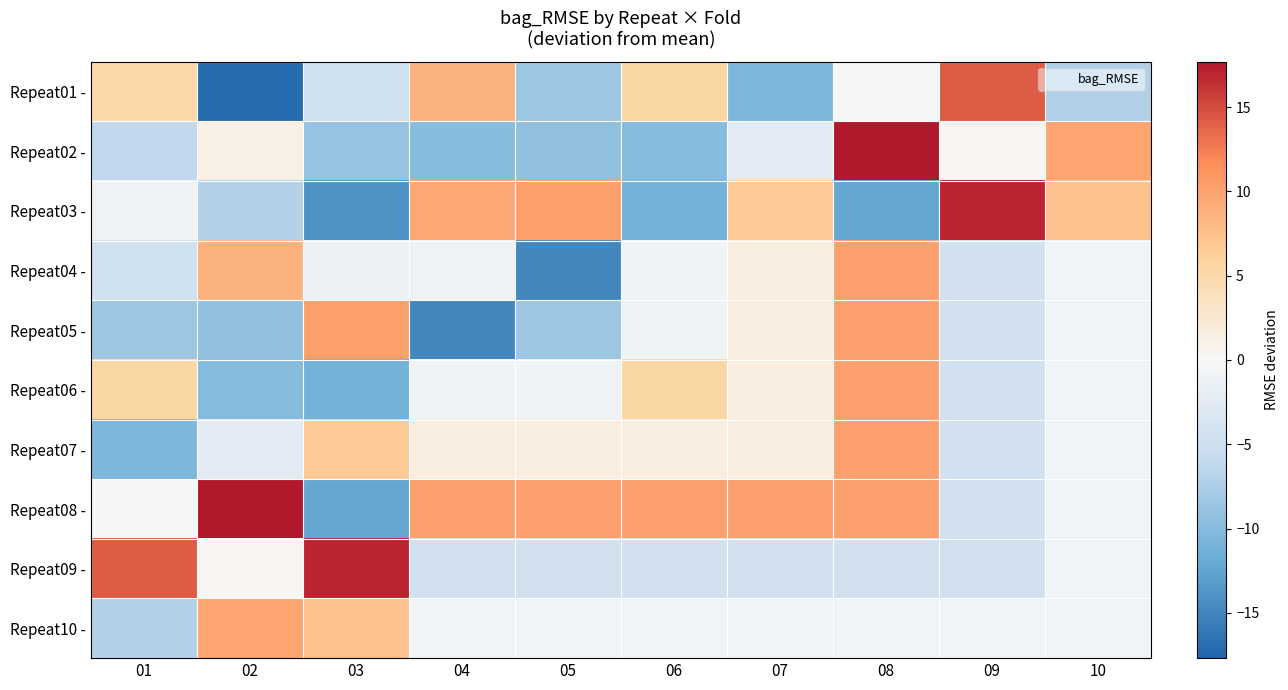

Reading left to right, transcribe all the data shown in this chart.

Repeat01 -: 01=5.2	02=-17.1	03=-4.8	04=8.6	05=-8.5	06=5.3	07=-10.5	08=-0.1	09=14.2	10=-7.1
Repeat02 -: 01=-6.2	02=1.2	03=-8.8	04=-9.9	05=-9.2	06=-10.0	07=-2.4	08=17.7	09=0.4	10=9.8
Repeat03 -: 01=-0.9	02=-7.1	03=-14.0	04=9.4	05=10.2	06=-11.3	07=6.5	08=-12.3	09=16.9	10=7.4
Repeat04 -: 01=-4.8	02=8.6	03=-1.2	04=-1.0	05=-14.9	06=-0.8	07=1.6	08=10.0	09=-4.5	10=-0.6
Repeat05 -: 01=-8.5	02=-9.2	03=10.2	04=-14.9	05=-8.5	06=-0.8	07=1.6	08=10.0	09=-4.5	10=-0.6
Repeat06 -: 01=5.3	02=-10.0	03=-11.3	04=-0.8	05=-0.8	06=5.3	07=1.6	08=10.0	09=-4.5	10=-0.6
Repeat07 -: 01=-10.5	02=-2.4	03=6.5	04=1.6	05=1.6	06=1.6	07=1.6	08=10.0	09=-4.5	10=-0.6
Repeat08 -: 01=-0.1	02=17.7	03=-12.3	04=10.0	05=10.0	06=10.0	07=10.0	08=10.0	09=-4.5	10=-0.6
Repeat09 -: 01=14.2	02=0.4	03=16.9	04=-4.5	05=-4.5	06=-4.5	07=-4.5	08=-4.5	09=-4.5	10=-0.6
Repeat10 -: 01=-7.1	02=9.8	03=7.4	04=-0.6	05=-0.6	06=-0.6	07=-0.6	08=-0.6	09=-0.6	10=-0.6